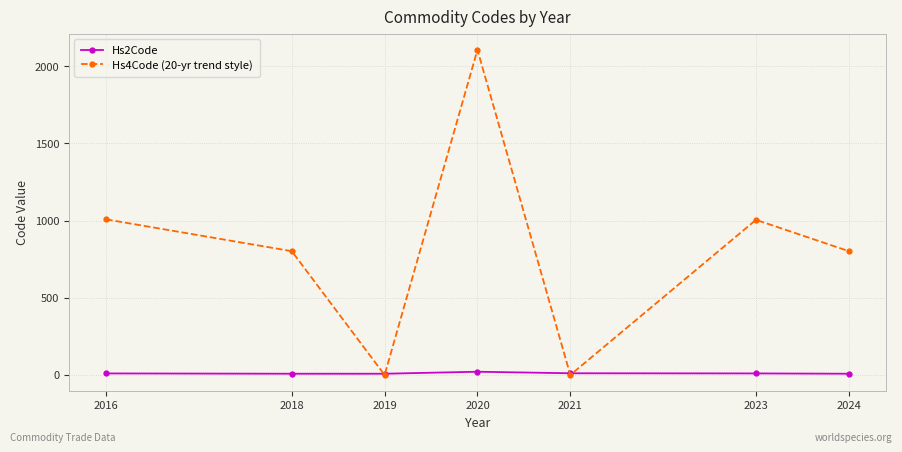

After their last crossing, which series has the higher values: Hs4Code (20-yr trend style) or Hs2Code?

Hs4Code (20-yr trend style)